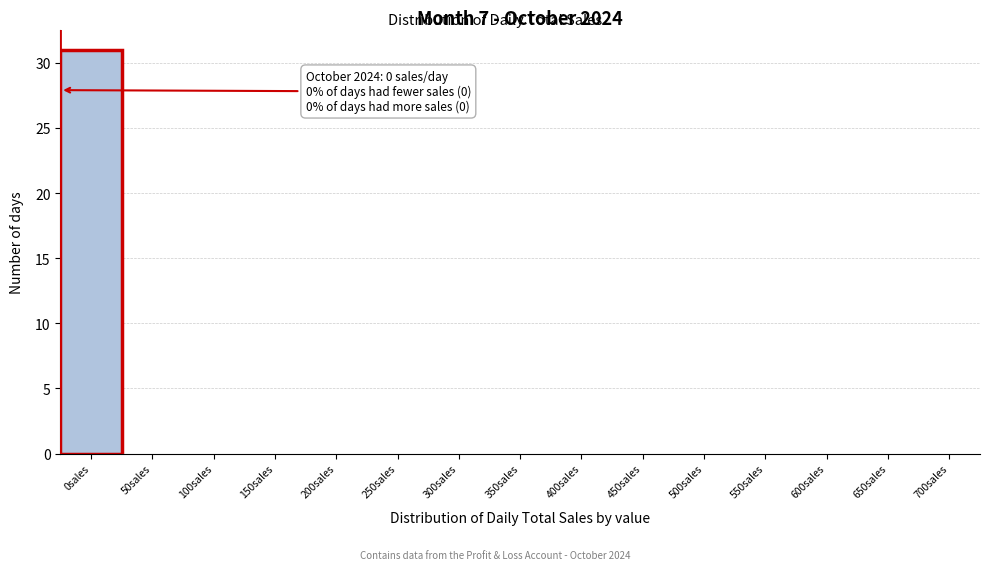

Reading left to right, list all the values displayed in this chart.

0sales=31	50sales=0	100sales=0	150sales=0	200sales=0	250sales=0	300sales=0	350sales=0	400sales=0	450sales=0	500sales=0	550sales=0	600sales=0	650sales=0	700sales=0